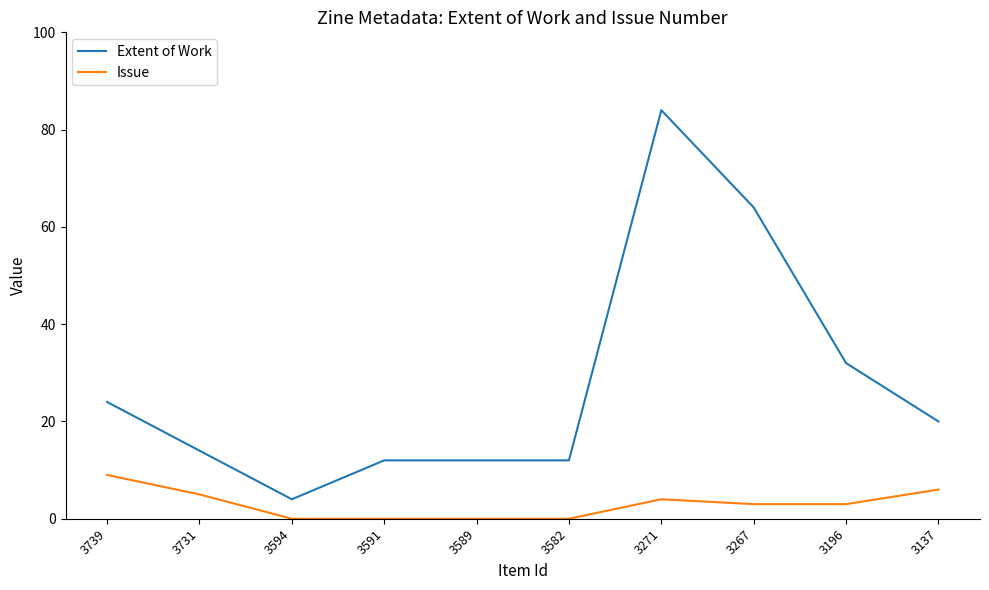

At how many categories does at least one series exceed 27?

3